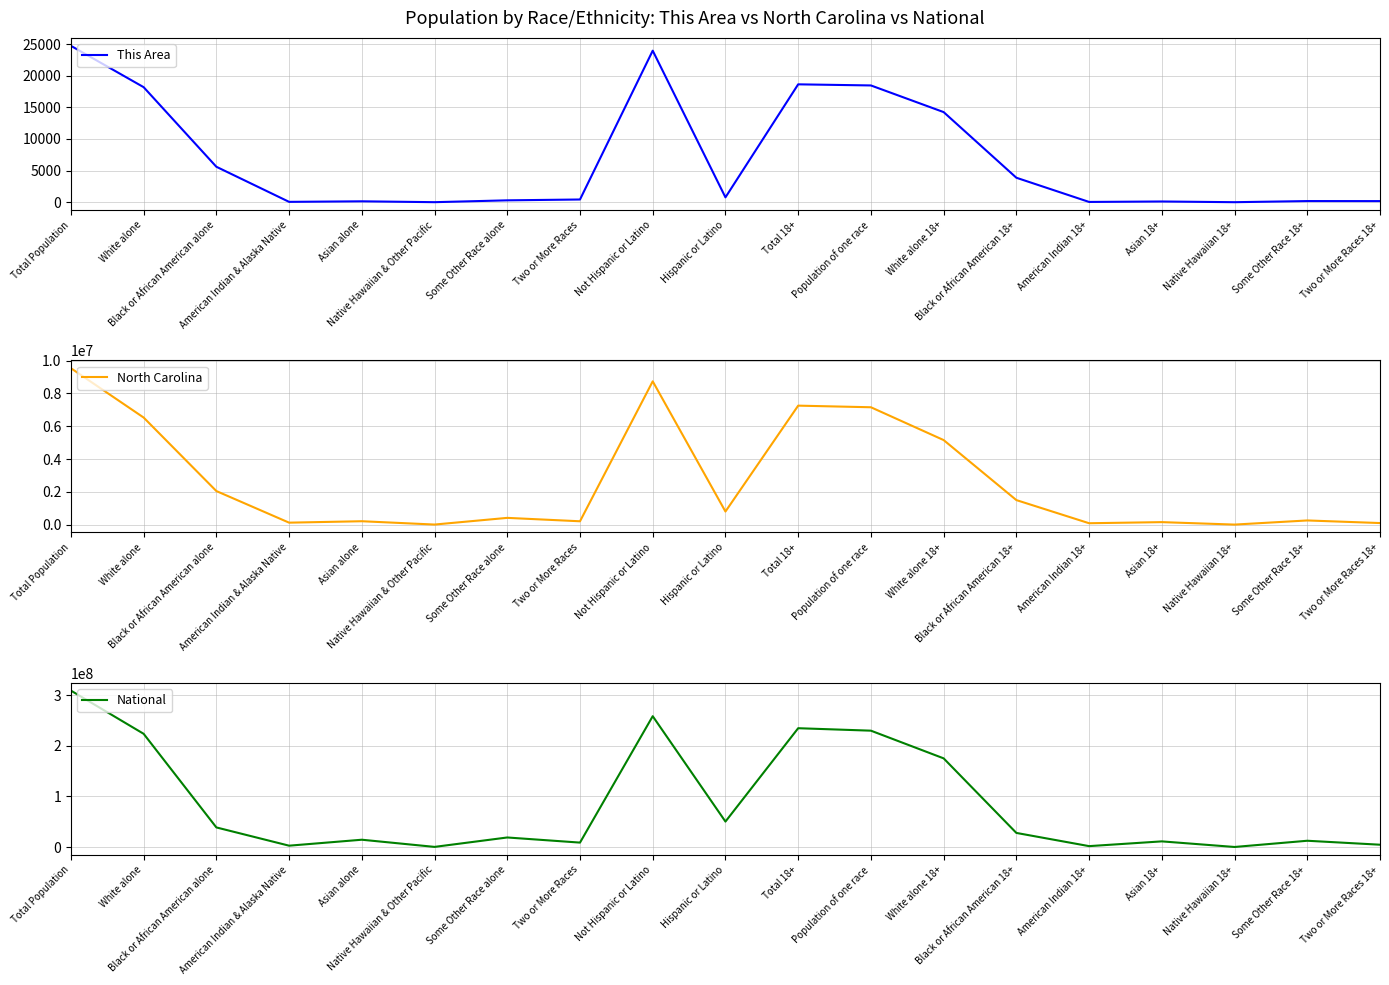

List the labels in order of National value, largest first.

Total Population, Not Hispanic or Latino, Total 18+, Population of one race, White alone, White alone 18+, Hispanic or Latino, Black or African American alone, Black or African American 18+, Some Other Race alone, Asian alone, Some Other Race 18+, Asian 18+, Two or More Races, Two or More Races 18+, American Indian & Alaska Native, American Indian 18+, Native Hawaiian & Other Pacific, Native Hawaiian 18+